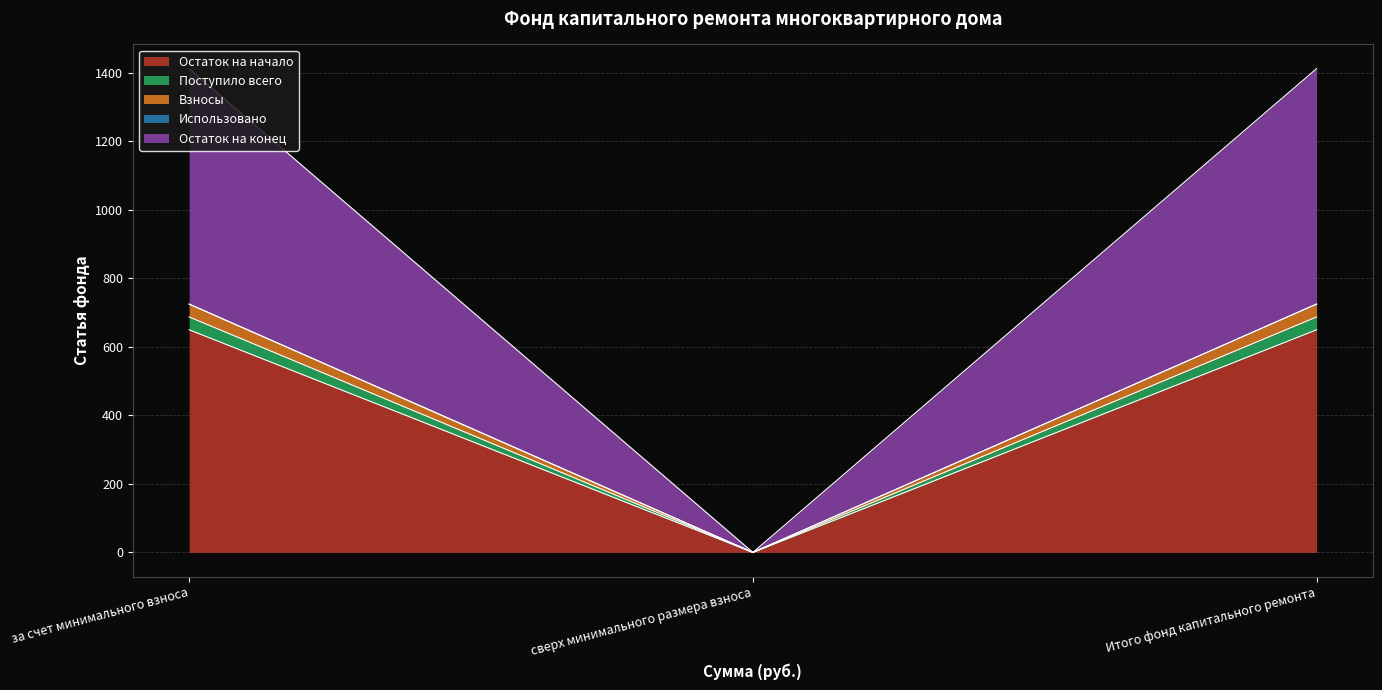

Which label corresponds to the smallest value in the chart?

сверх минимального размера взноса